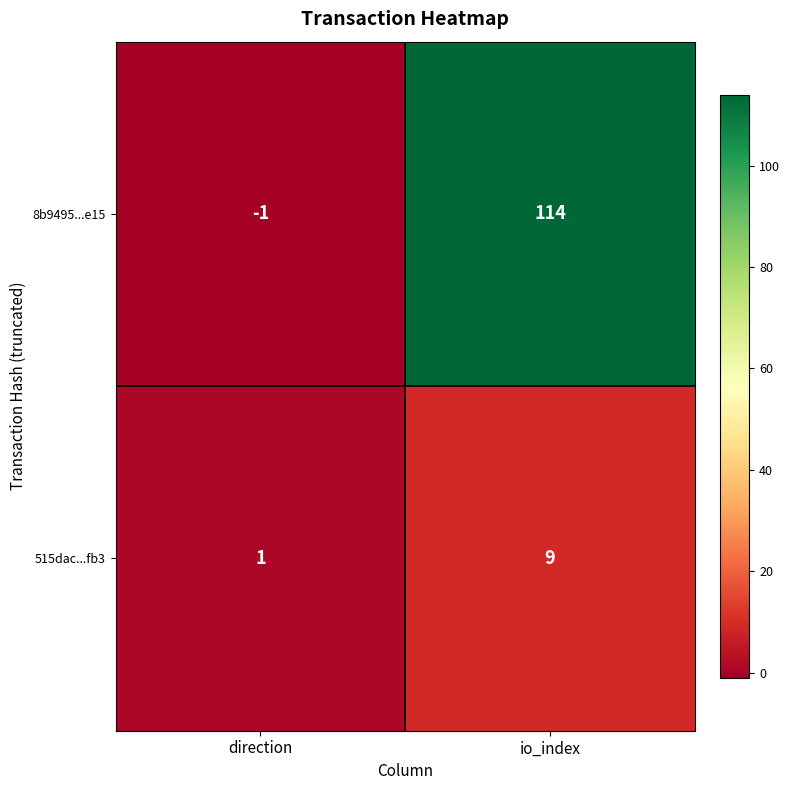

How many positive values does the 8b9495...e15 series have?

1